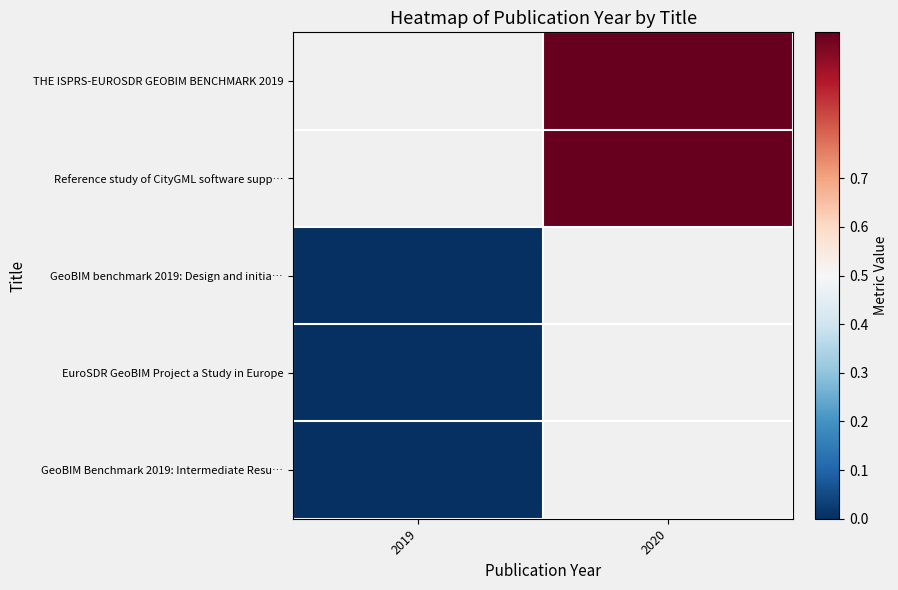

Rank the series at 2020 from lowest to highest value.

THE ISPRS-EUROSDR GEOBIM BENCHMARK 2019, Reference study of CityGML software supp…, GeoBIM benchmark 2019: Design and initia…, EuroSDR GeoBIM Project a Study in Europe, GeoBIM Benchmark 2019: Intermediate Resu…